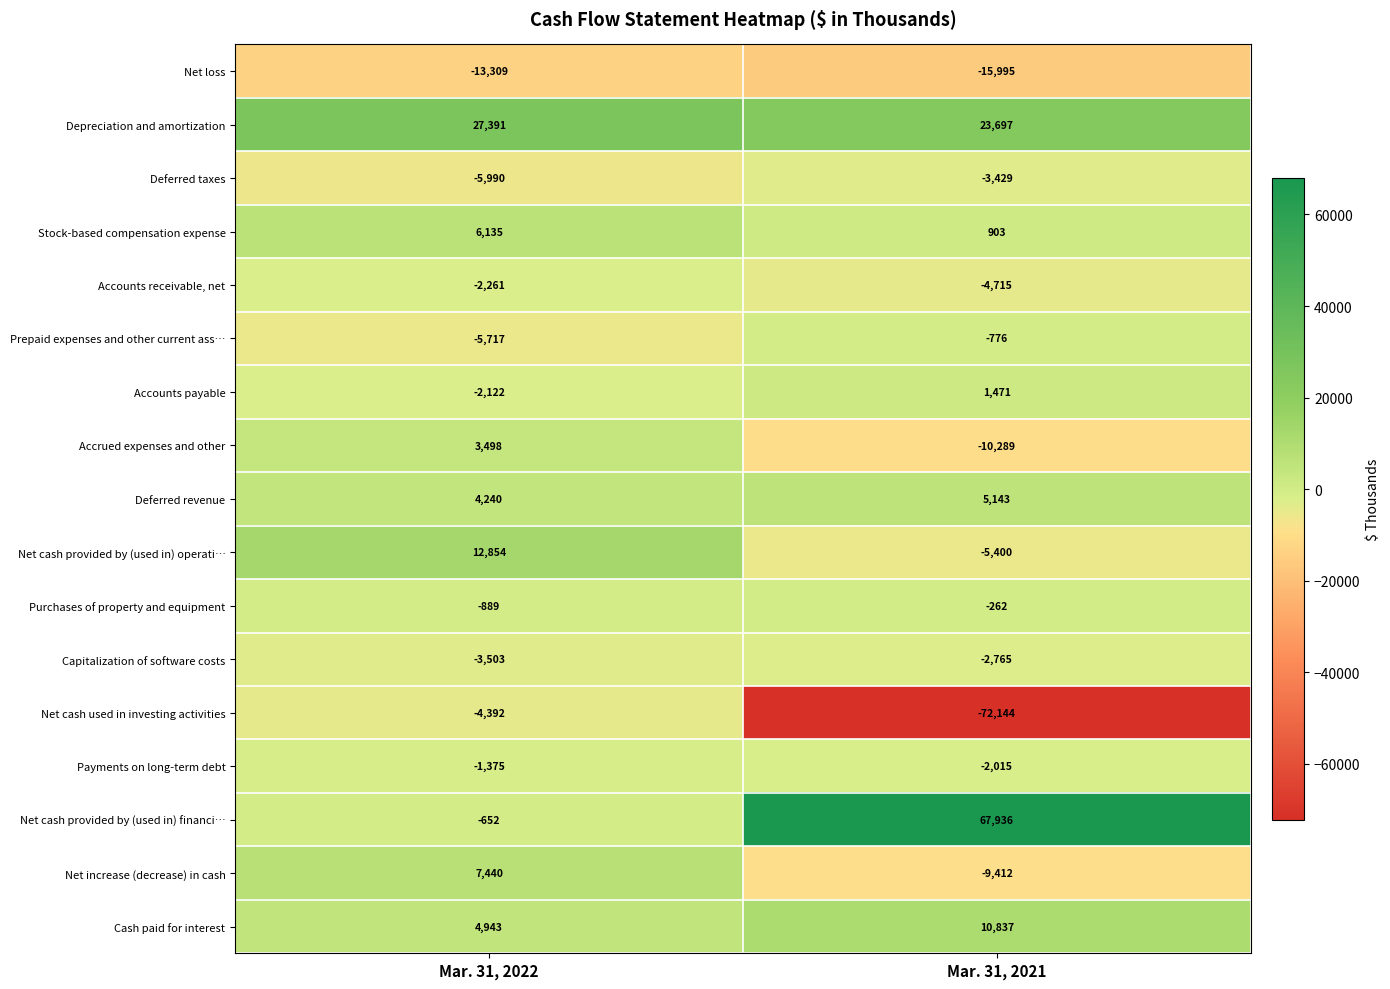

Which label corresponds to the smallest value in the chart?

Mar. 31, 2021